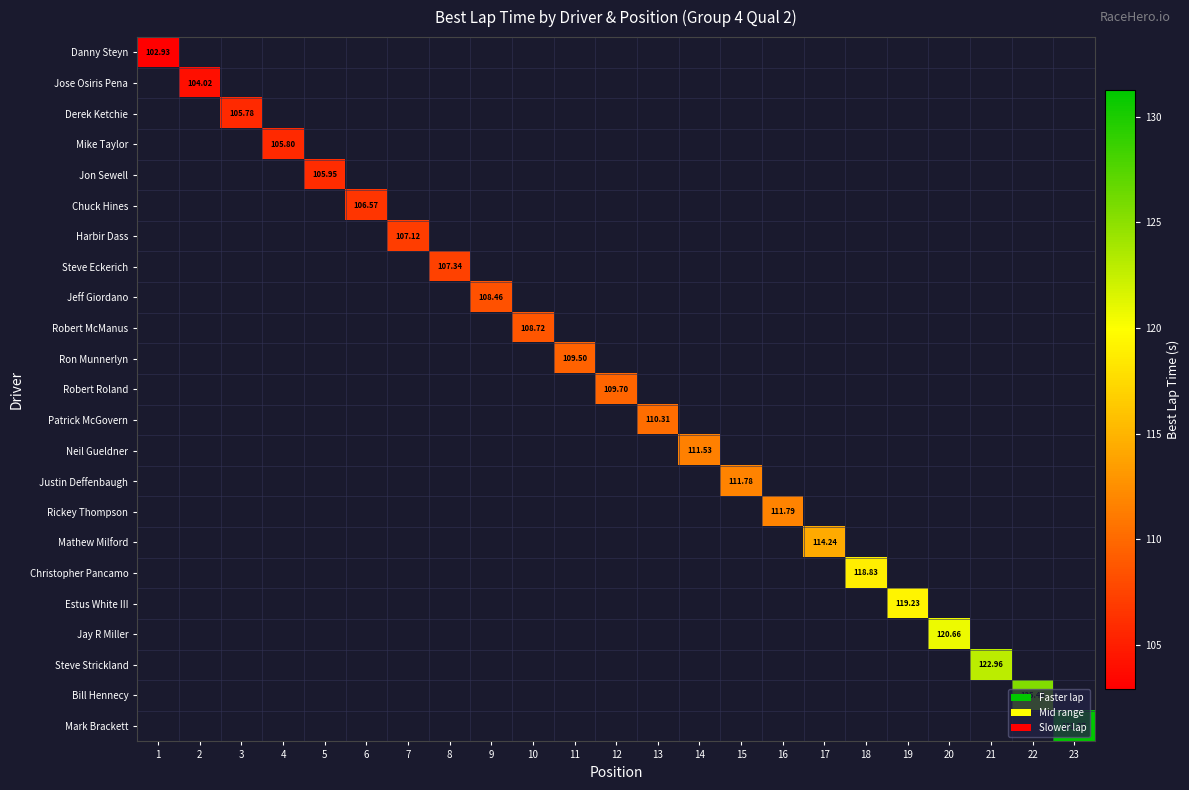

Rank the series by their maximum value, from lowest to highest.

Danny Steyn, Jose Osiris Pena, Derek Ketchie, Mike Taylor, Jon Sewell, Chuck Hines, Harbir Dass, Steve Eckerich, Jeff Giordano, Robert McManus, Ron Munnerlyn, Robert Roland, Patrick McGovern, Neil Gueldner, Justin Deffenbaugh, Rickey Thompson, Mathew Milford, Christopher Pancamo, Estus White III, Jay R Miller, Steve Strickland, Bill Hennecy, Mark Brackett